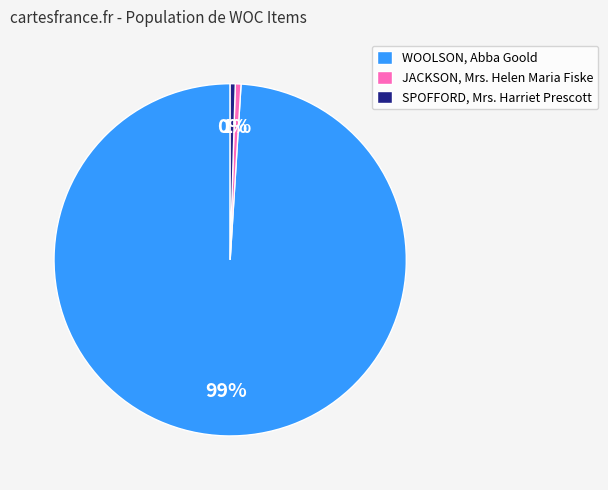

Do JACKSON, Mrs. Helen Maria Fiske and SPOFFORD, Mrs. Harriet Prescott together represent more than half of the pie?

No